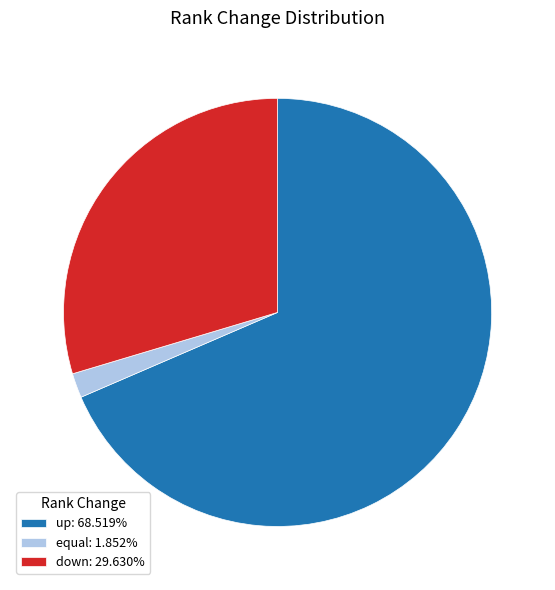

What is the ratio of the value at up: 68.519% to the value at down: 29.630%?

2.3